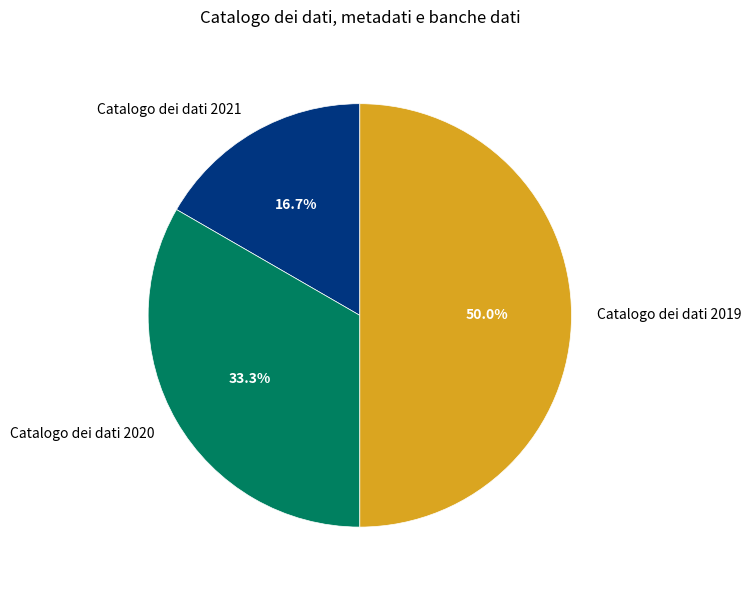

Which slice is the smallest?

Catalogo dei dati 2021